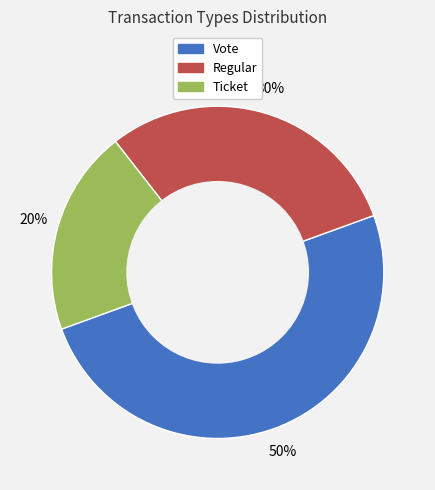

To the nearest percent, what is the combined percentage of Ticket and Vote?

70%